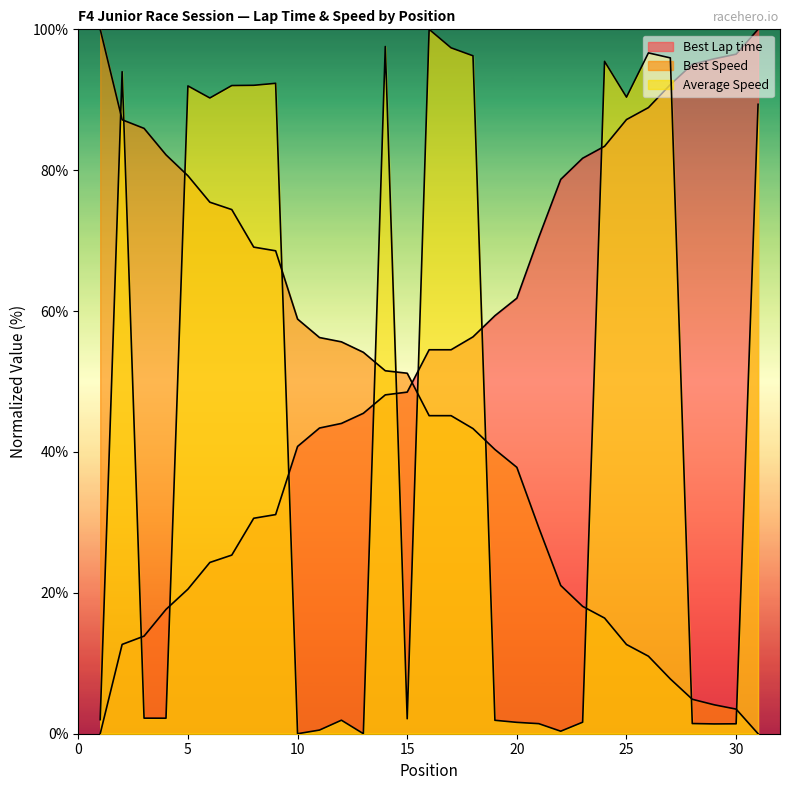

True or false: Best Speed has a value of 118.3 at 5.

False